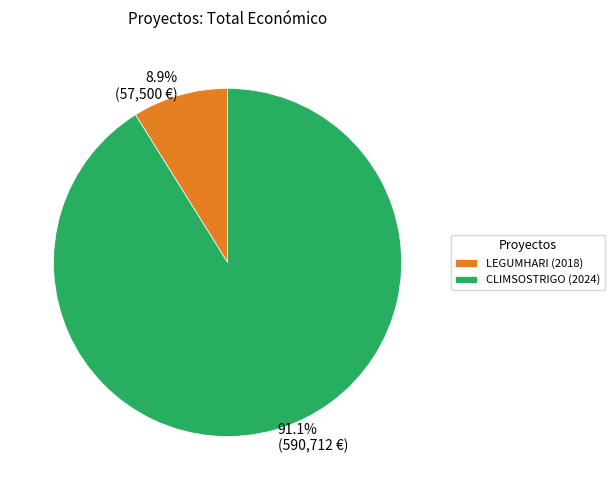

How many segments does this pie chart have?

2